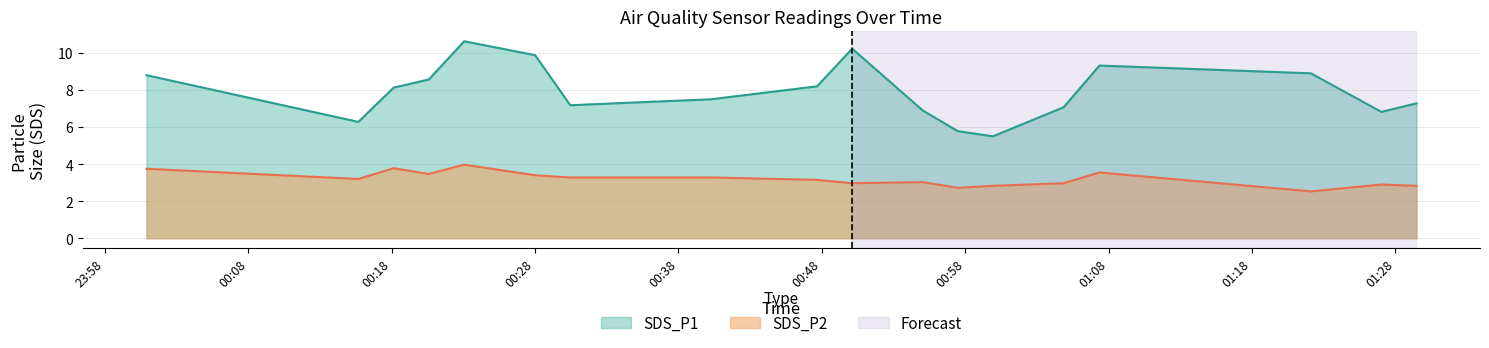

True or false: SDS_P1 has more than 1 interior local peaks.

True